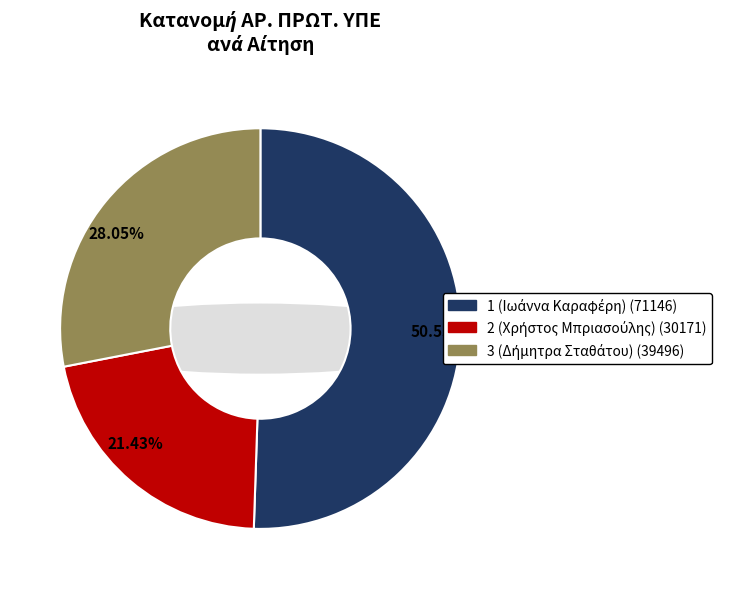

True or false: 2 (Χρήστος Μπριασούλης) accounts for 36% of the total.

False